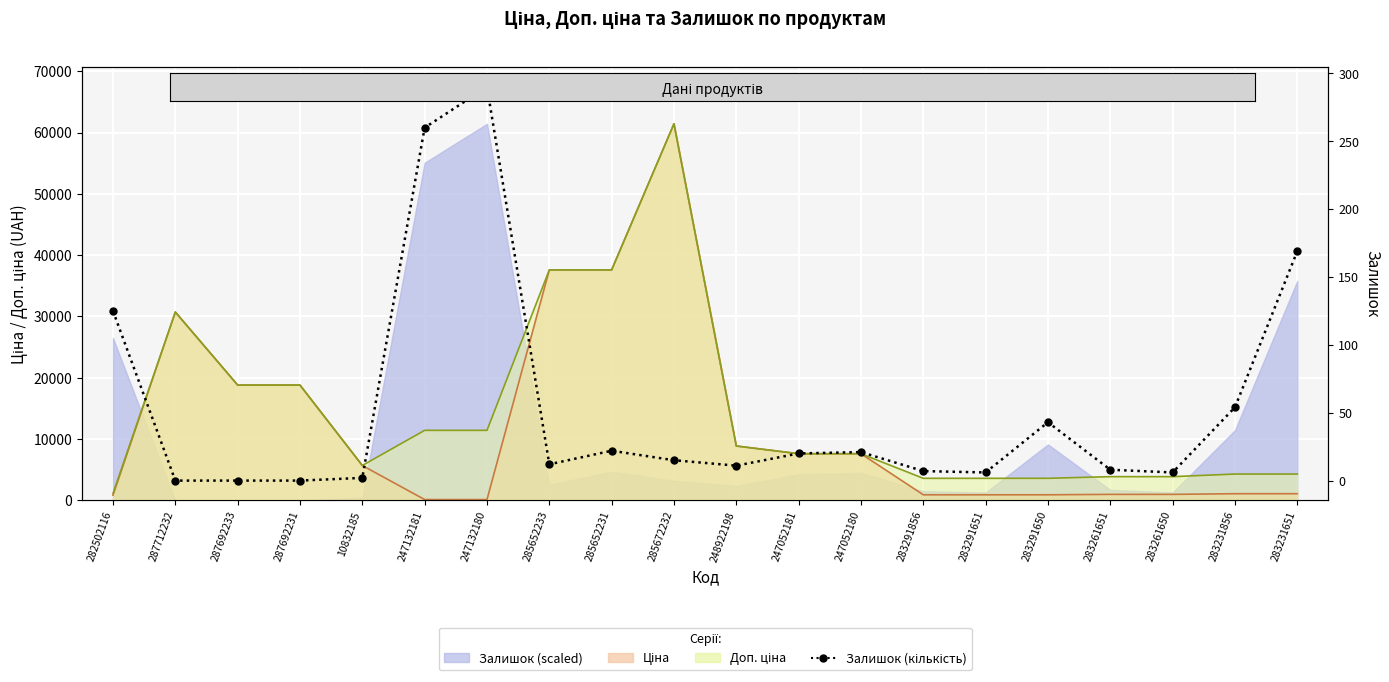

How many lines are shown in the chart?

1